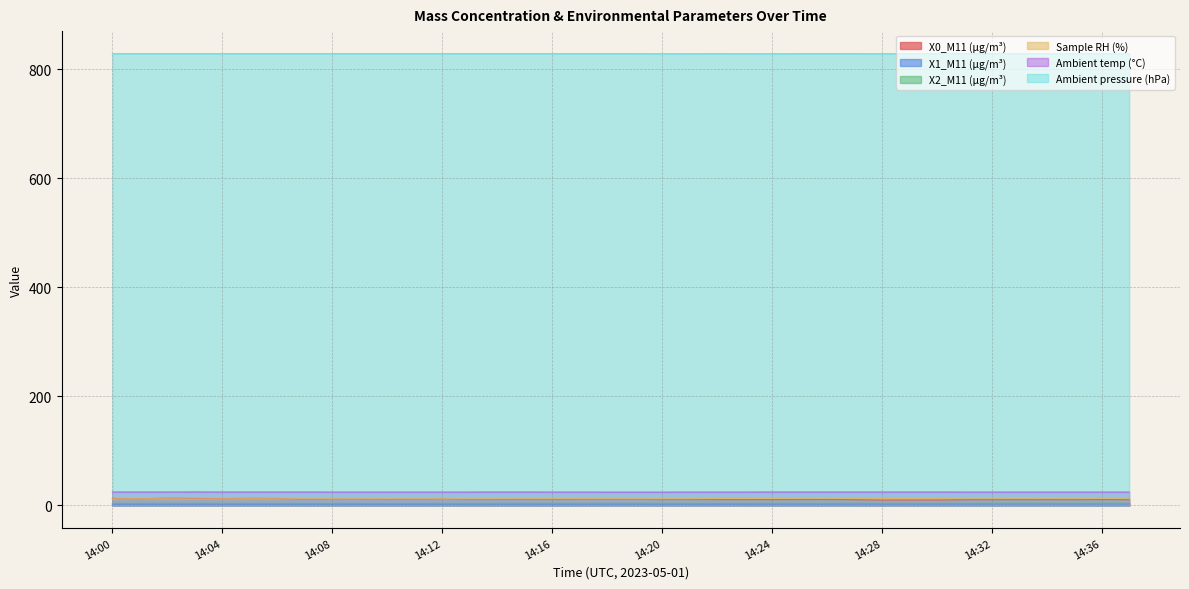

Reading right to left, extract all data points from this chart.

X0_M11 (μg/m³): 14:37=10.6	14:36=10.9	14:35=10.6	14:34=10.7	14:33=10.7	14:32=10.7	14:31=10.5	14:30=10.0	14:29=9.9	14:28=9.9	14:27=10.6	14:26=11.0	14:25=10.9	14:24=10.7	14:23=10.7	14:22=10.8	14:21=11.0	14:20=10.9	14:19=11.4	14:18=11.4	14:17=11.6	14:16=11.2	14:15=11.1	14:14=11.0	14:13=10.9	14:12=11.7	14:11=11.4	14:10=11.3	14:09=11.6	14:08=11.6	14:07=11.4	14:06=12.8	14:05=13.0	14:04=12.6	14:03=12.9	14:02=13.2	14:01=12.3	14:00=12.9
X1_M11 (μg/m³): 14:37=2.7	14:36=2.7	14:35=2.7	14:34=2.7	14:33=2.6	14:32=2.6	14:31=2.6	14:30=2.6	14:29=2.5	14:28=2.5	14:27=2.5	14:26=2.5	14:25=2.5	14:24=2.5	14:23=2.4	14:22=2.4	14:21=2.4	14:20=2.4	14:19=2.4	14:18=2.4	14:17=2.4	14:16=2.4	14:15=2.4	14:14=2.4	14:13=2.4	14:12=2.3	14:11=2.3	14:10=2.3	14:09=2.3	14:08=2.3	14:07=2.3	14:06=2.3	14:05=2.3	14:04=2.3	14:03=2.3	14:02=2.3	14:01=2.3	14:00=2.3
X2_M11 (μg/m³): 14:37=4.1	14:36=4.0	14:35=4.0	14:34=4.0	14:33=4.0	14:32=4.0	14:31=4.0	14:30=4.0	14:29=4.0	14:28=3.9	14:27=3.9	14:26=3.9	14:25=3.9	14:24=3.9	14:23=3.9	14:22=3.9	14:21=3.9	14:20=3.9	14:19=3.8	14:18=3.8	14:17=3.8	14:16=3.7	14:15=3.7	14:14=3.7	14:13=3.7	14:12=3.7	14:11=3.7	14:10=3.7	14:09=3.7	14:08=3.8	14:07=3.8	14:06=3.8	14:05=3.8	14:04=3.8	14:03=3.9	14:02=3.8	14:01=3.8	14:00=3.8
Sample RH (%): 14:37=13.1	14:36=13.1	14:35=13.1	14:34=13.2	14:33=13.1	14:32=13.2	14:31=13.3	14:30=13.0	14:29=13.0	14:28=12.7	14:27=12.9	14:26=13.0	14:25=13.0	14:24=13.0	14:23=12.8	14:22=12.8	14:21=12.5	14:20=12.4	14:19=12.3	14:18=12.4	14:17=12.5	14:16=12.5	14:15=12.4	14:14=12.3	14:13=12.2	14:12=12.1	14:11=12.2	14:10=12.2	14:09=12.1	14:08=12.1	14:07=12.2	14:06=12.2	14:05=12.3	14:04=12.1	14:03=11.9	14:02=12.2	14:01=12.3	14:00=12.1
Ambient temp (°C): 14:37=24.6	14:36=24.6	14:35=24.6	14:34=24.6	14:33=24.6	14:32=24.6	14:31=24.6	14:30=24.7	14:29=24.7	14:28=24.7	14:27=24.7	14:26=24.7	14:25=24.7	14:24=24.7	14:23=24.6	14:22=24.6	14:21=24.6	14:20=24.5	14:19=24.5	14:18=24.5	14:17=24.6	14:16=24.6	14:15=24.7	14:14=24.7	14:13=24.6	14:12=24.6	14:11=24.6	14:10=24.6	14:09=24.6	14:08=24.6	14:07=24.7	14:06=24.7	14:05=24.7	14:04=24.7	14:03=24.8	14:02=24.7	14:01=24.7	14:00=24.7
Ambient pressure (hPa): 14:37=828.5	14:36=828.6	14:35=828.5	14:34=828.5	14:33=828.6	14:32=828.6	14:31=828.6	14:30=828.5	14:29=828.5	14:28=828.5	14:27=828.6	14:26=828.6	14:25=828.6	14:24=828.5	14:23=828.5	14:22=828.6	14:21=828.5	14:20=828.5	14:19=828.6	14:18=828.6	14:17=828.6	14:16=828.6	14:15=828.6	14:14=828.6	14:13=828.6	14:12=828.6	14:11=828.6	14:10=828.6	14:09=828.6	14:08=828.6	14:07=828.6	14:06=828.6	14:05=828.6	14:04=828.6	14:03=828.6	14:02=828.6	14:01=828.6	14:00=828.6